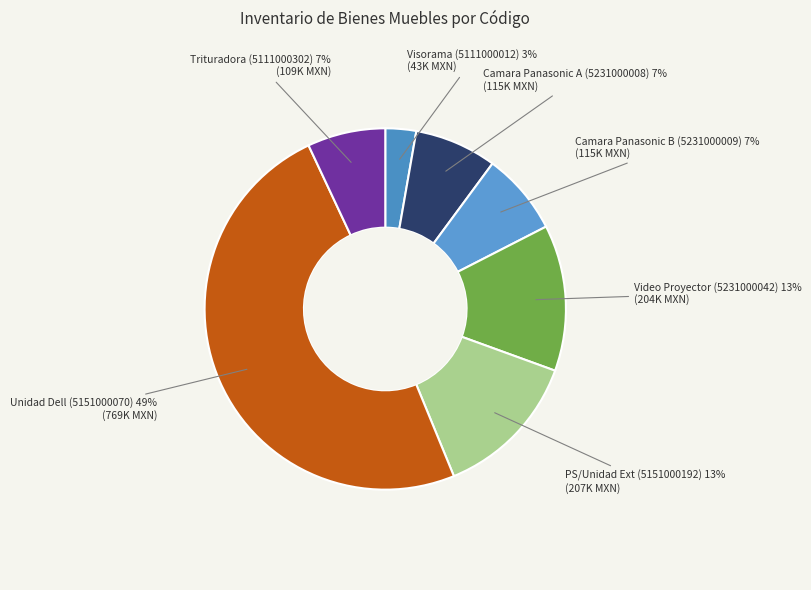

Between PS/Unidad Ext (5151000192) and Visorama (5111000012), which is larger?

PS/Unidad Ext (5151000192)